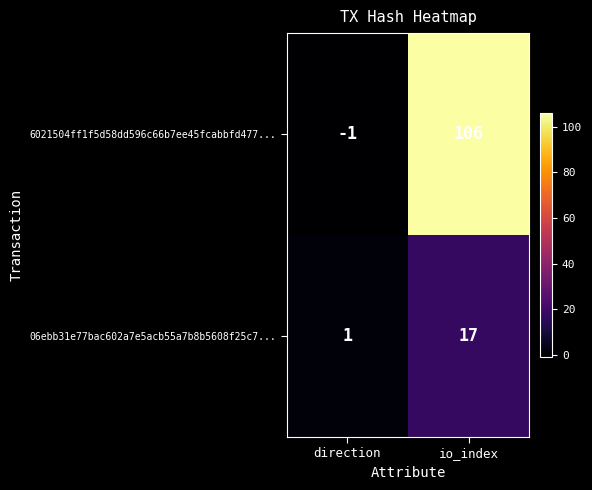

At direction, list the series in order from largest to smallest.

06ebb31e77bac602a7e5acb55a7b8b5608f25c7..., 6021504ff1f5d58dd596c66b7ee45fcabbfd477...